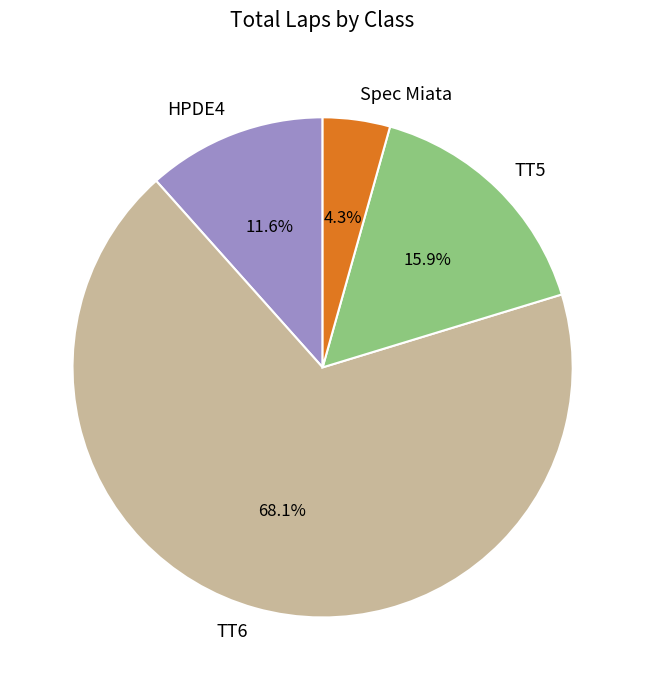

Between TT5 and HPDE4, which is larger?

TT5